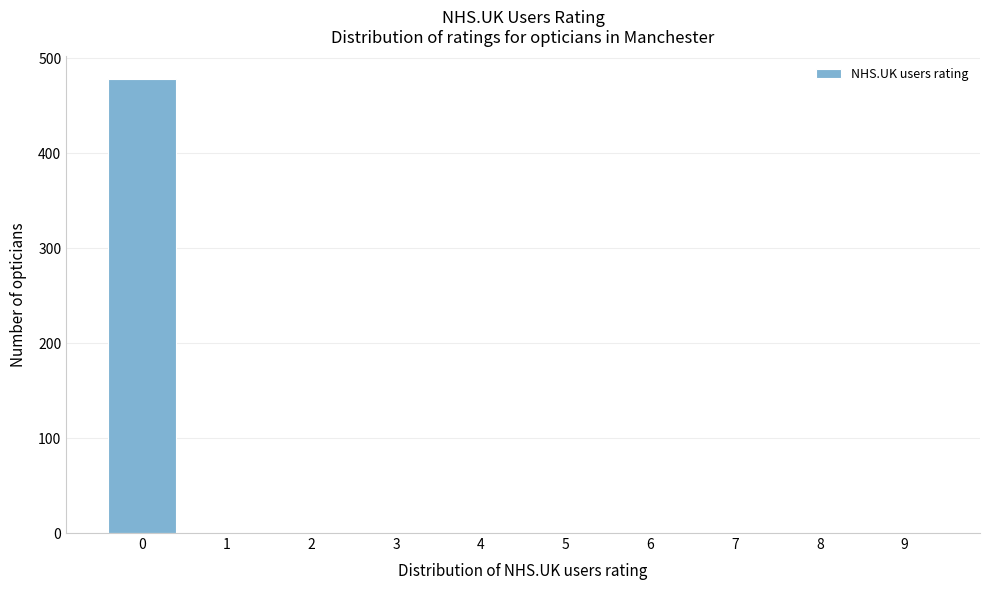

Reading right to left, list all the values displayed in this chart.

9=0	8=0	7=0	6=0	5=0	4=0	3=0	2=0	1=0	0=478